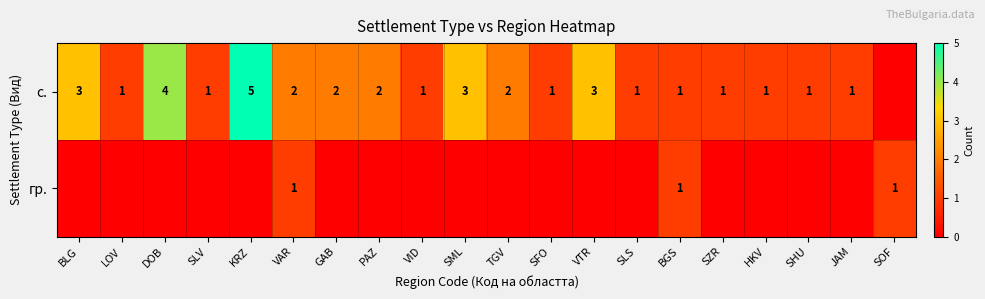

True or false: гр. has a value of 1 at BGS.

True